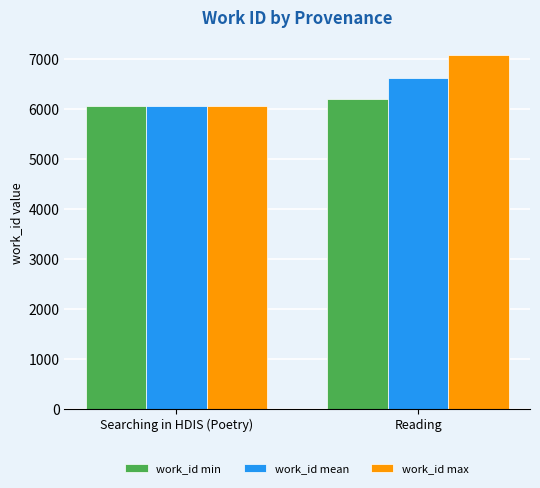

What are all the series names shown in the legend?

work_id min, work_id mean, work_id max